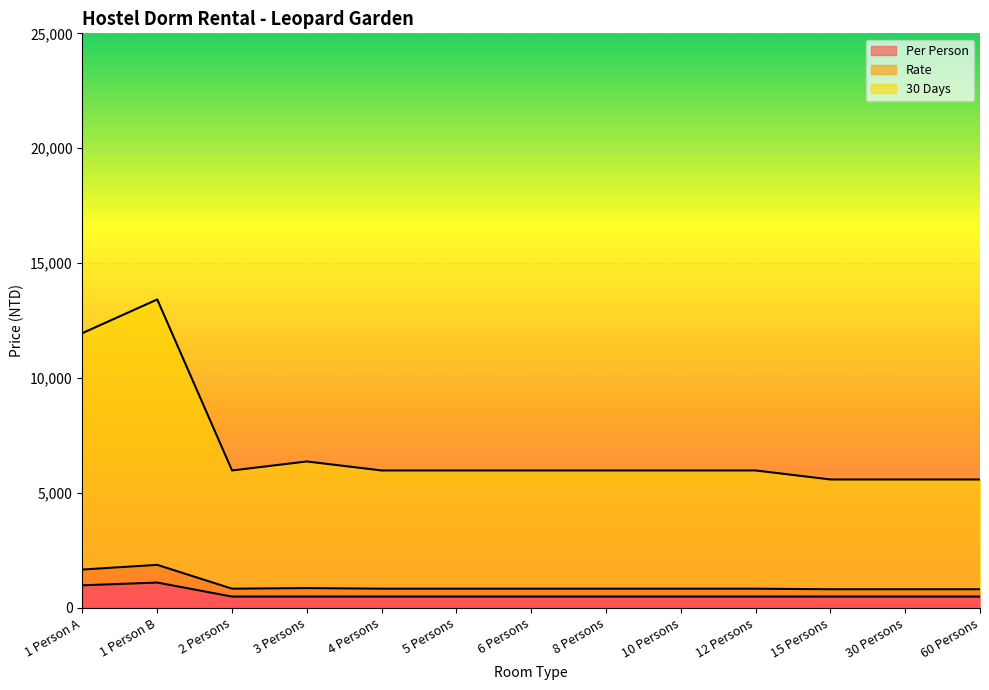

Reading left to right, extract all data points from this chart.

Rate: 11956.0	13420.0	5978.0	6370.0	5978.0	5978.0	5978.0	5978.0	5978.0	5978.0	5586.0	5586.0	5586.0
30 Days: 1666.0	1870.0	833.0	857.5	833.0	833.0	833.0	833.0	833.0	833.0	808.5	808.5	808.5
Per Person: 980.0	1100.0	490.0	490.0	490.0	490.0	490.0	490.0	490.0	490.0	490.0	490.0	490.0